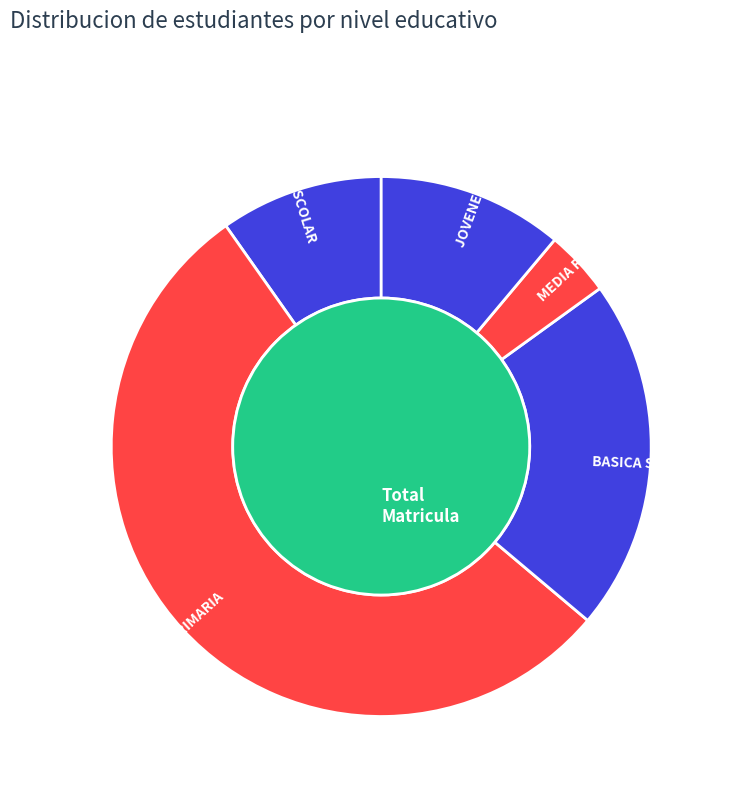

Rank the categories by value from lowest to highest.

MEDIA RURAL, PREESCOLAR, JOVENES Y ADULTOS, BASICA SECUNDARIA, BASICA PRIMARIA